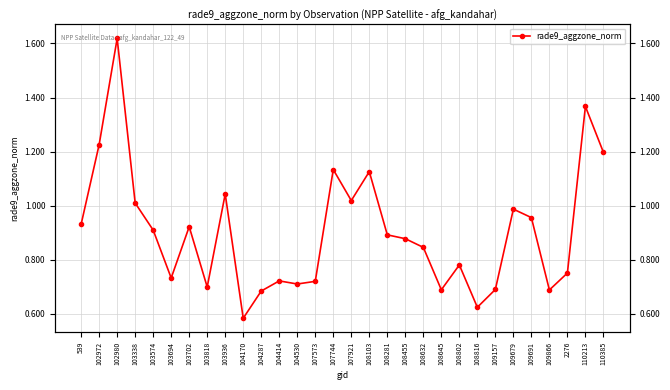

How many categories are shown in the chart?

30